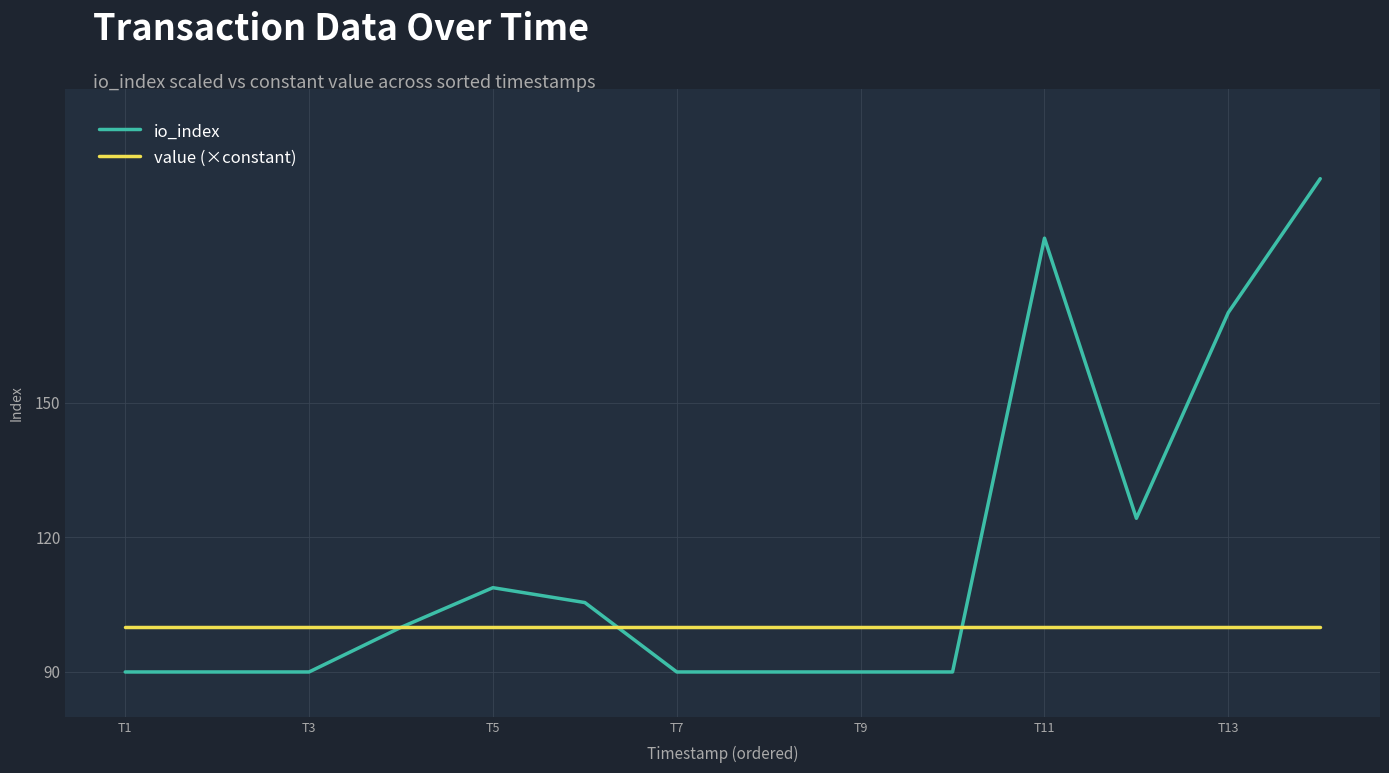

True or false: value (×constant) and io_index cross at least once.

True